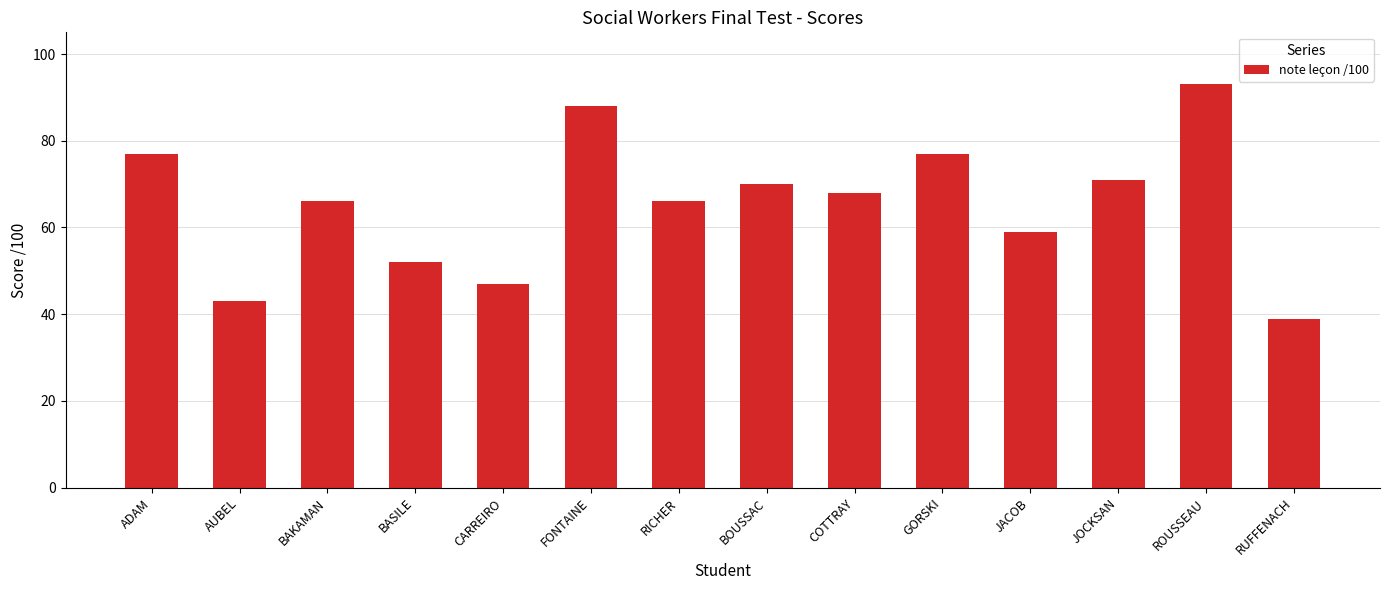

What is the change in value from BASILE to RICHER?

+14